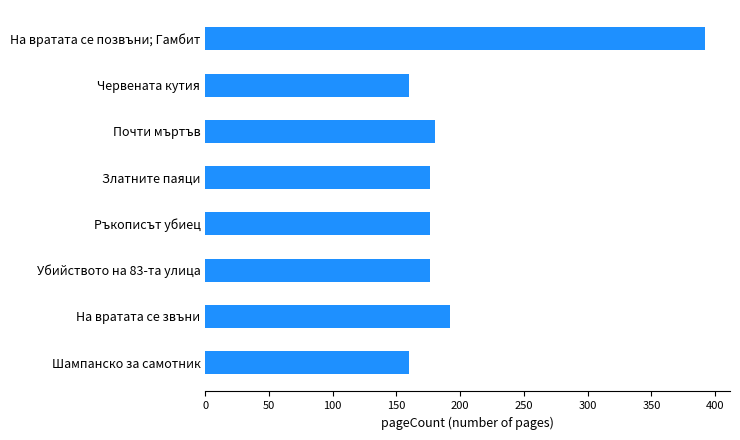

What is the greatest value displayed?

392